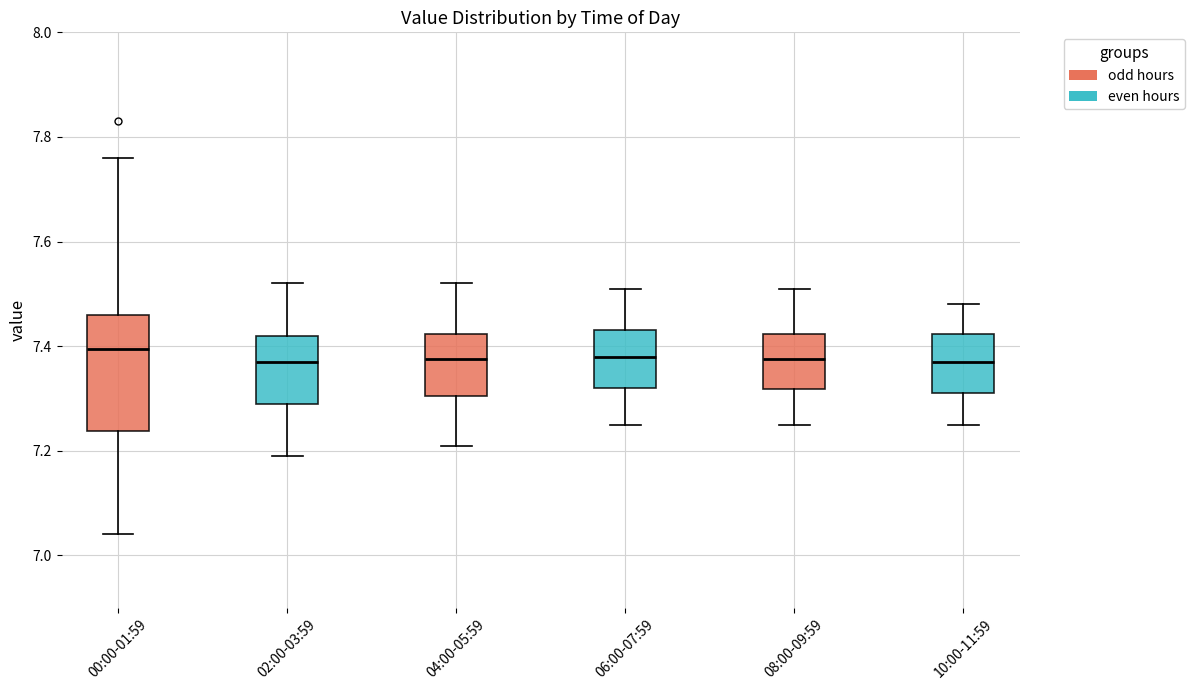

Where is the lower edge of the box for 10:00-11:59 on the y-axis? The values are not printed on the chart, so give them approximately, as read against the axis.

7.32